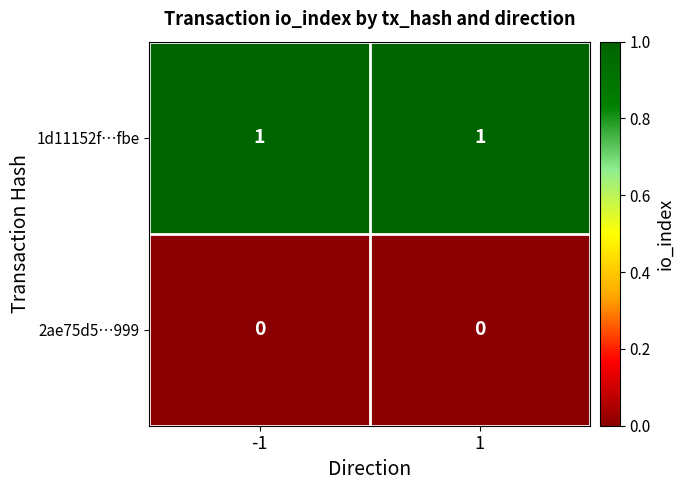

Reading left to right, transcribe all the data shown in this chart.

1d11152f…fbe: -1=1	1=1
2ae75d5…999: -1=0	1=0